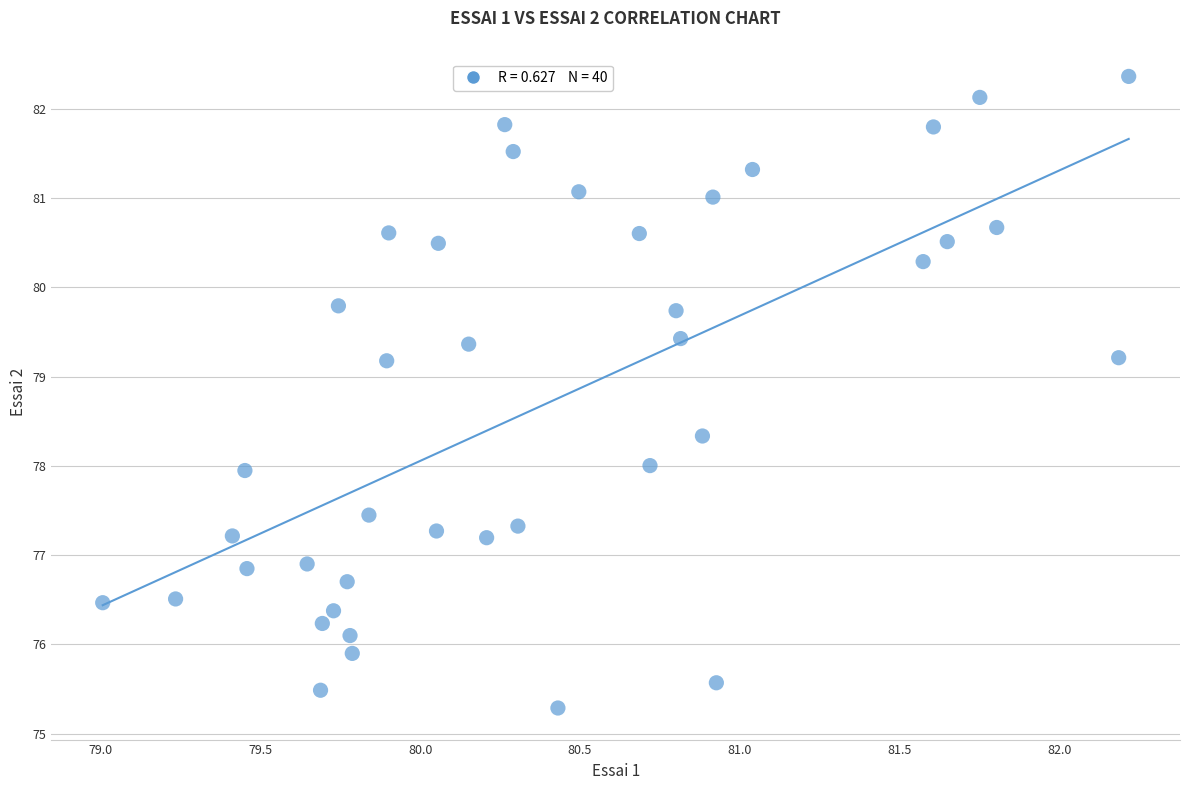

What is the range of Y values (max minus min)?

7.1